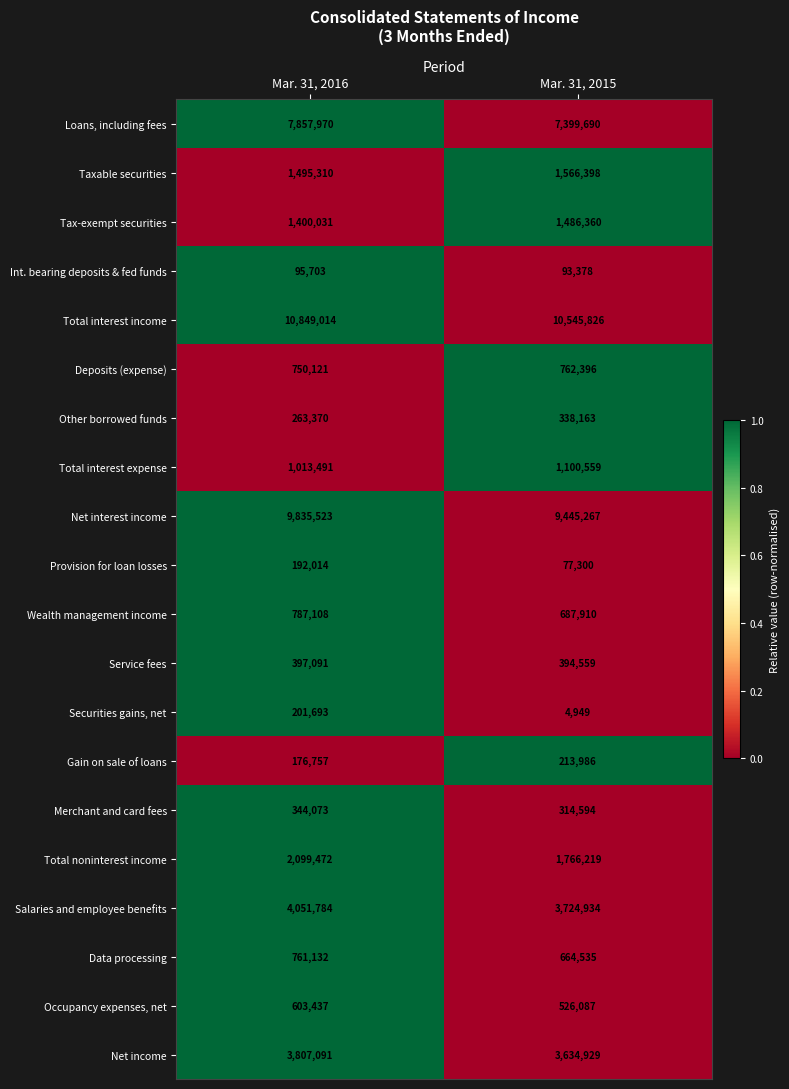

Is it true that Other borrowed funds equals 338163 at Mar. 31, 2015?

True